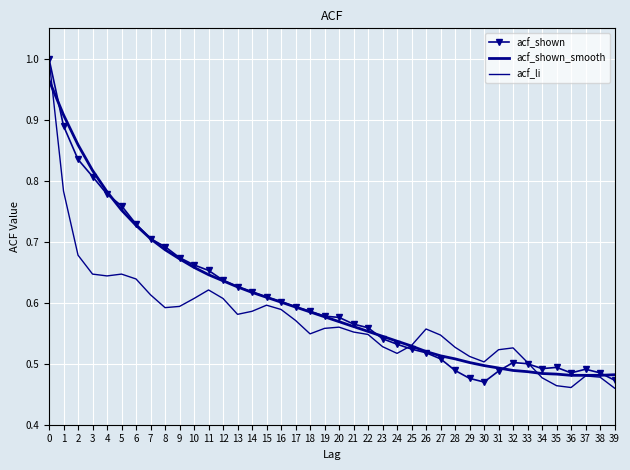

What are all the series names shown in the legend?

acf_shown, acf_shown_smooth, acf_li